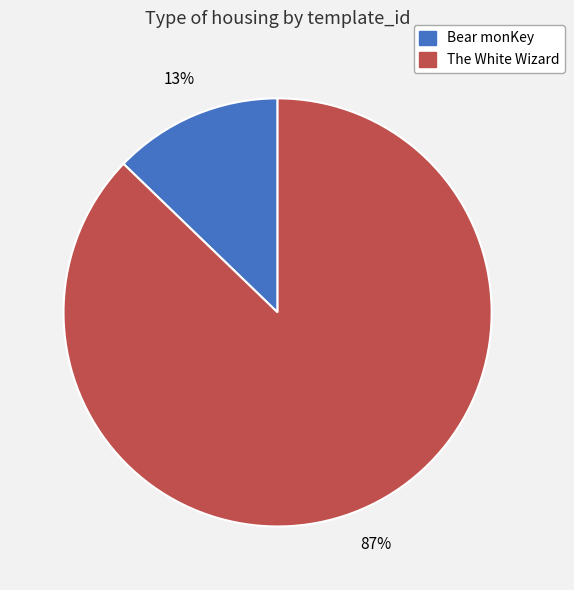

True or false: Bear monKey accounts for 13% of the total.

True